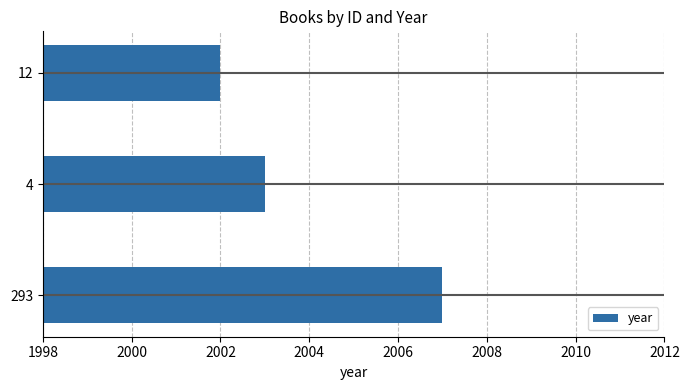

What is the minimum value shown in the chart?

2002